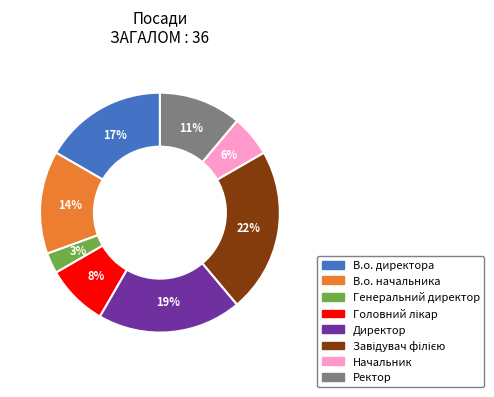

How many slices are in this pie chart?

8